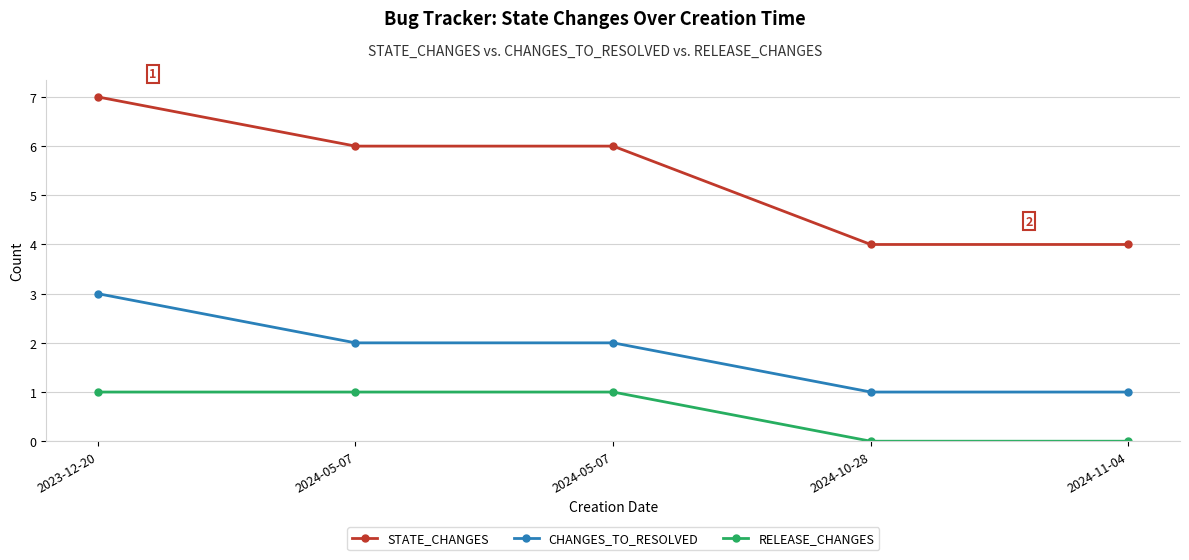

How many lines are shown in the chart?

3